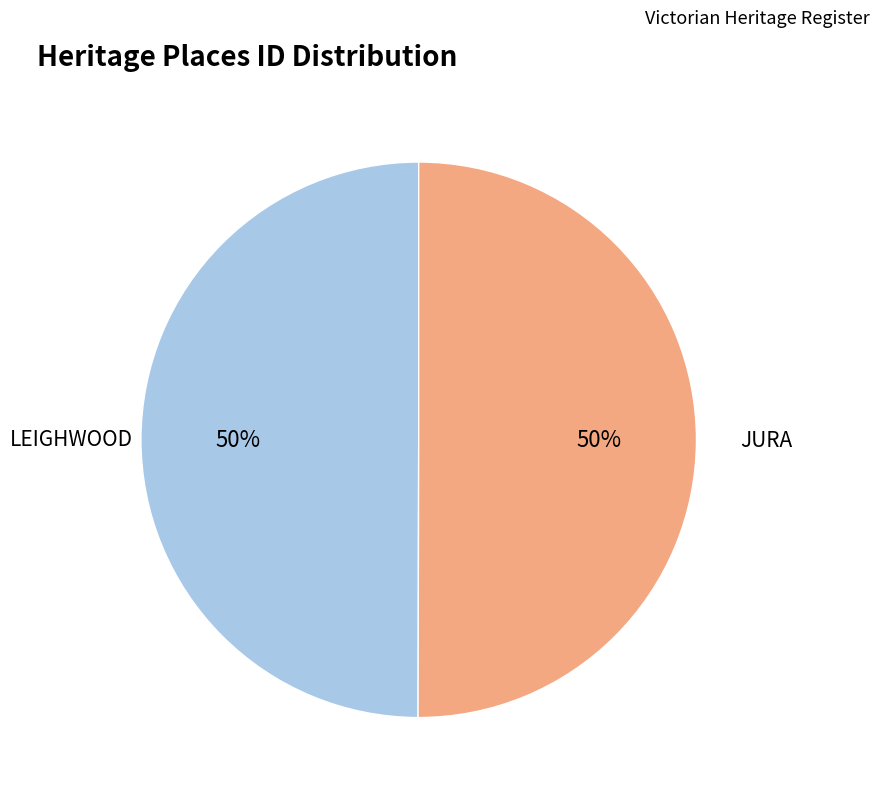

Count the number of slices in the pie.

2